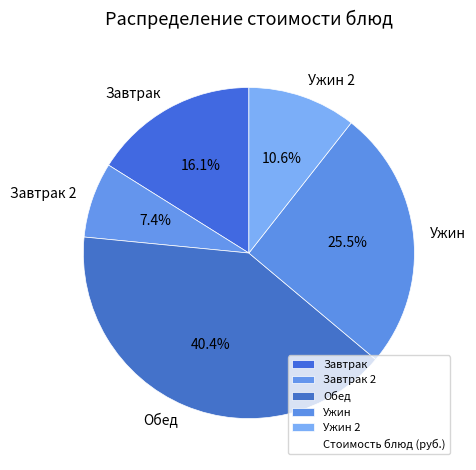

Is the sum of Обед and Ужин greater than half?

Yes